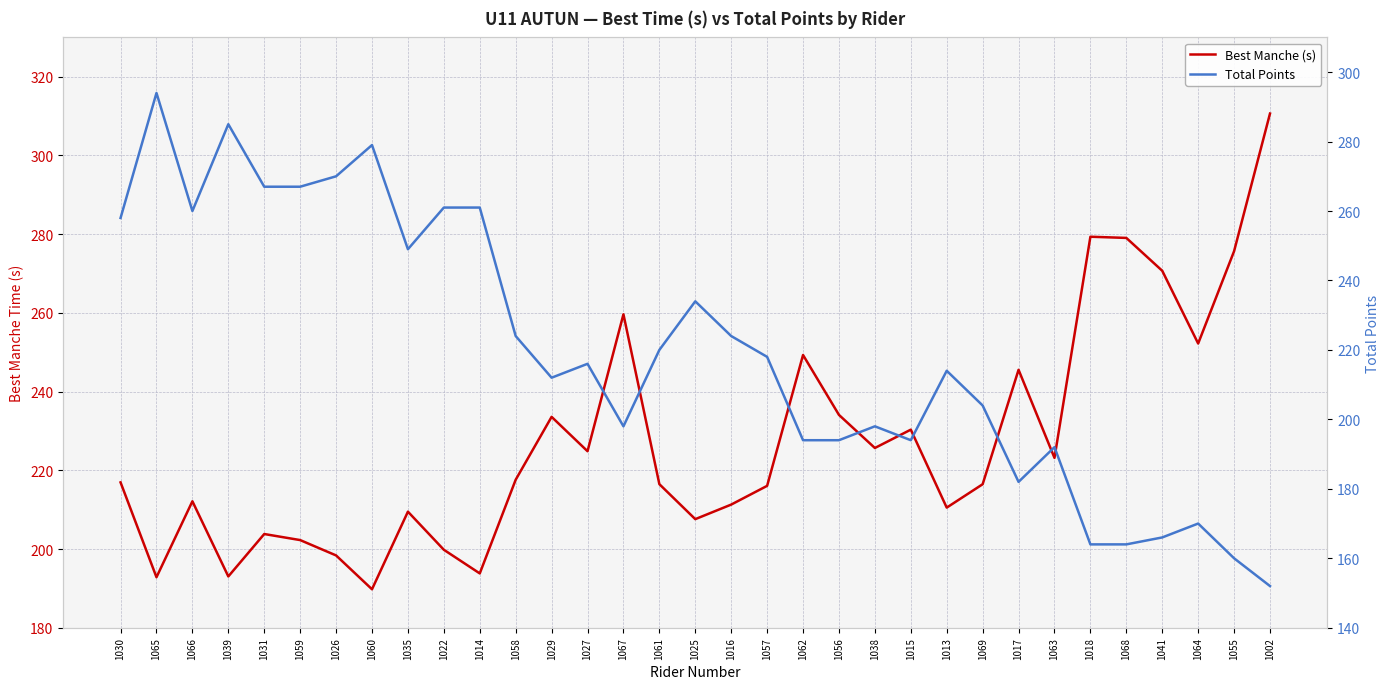

What are all the series names shown in the legend?

Best Manche (s), Total Points